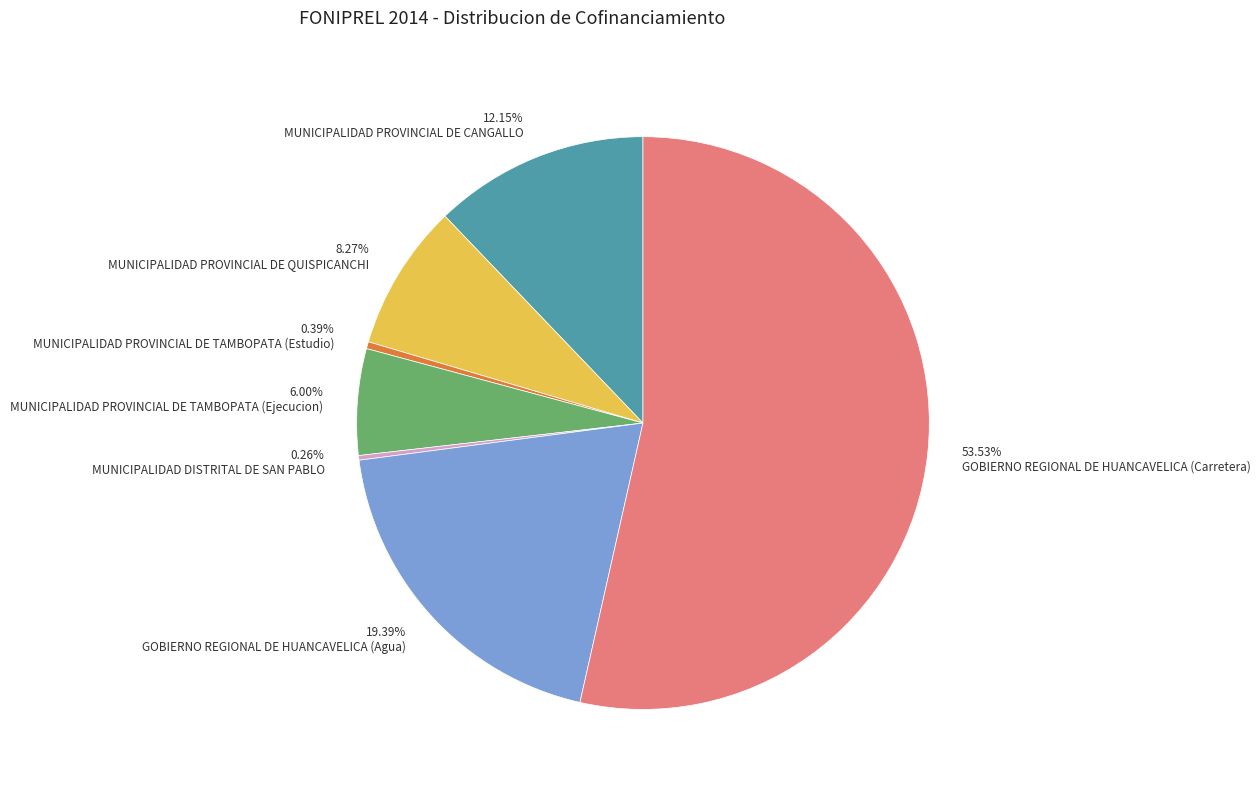

Which slice is the largest?

GOBIERNO REGIONAL DE HUANCAVELICA (Carretera)